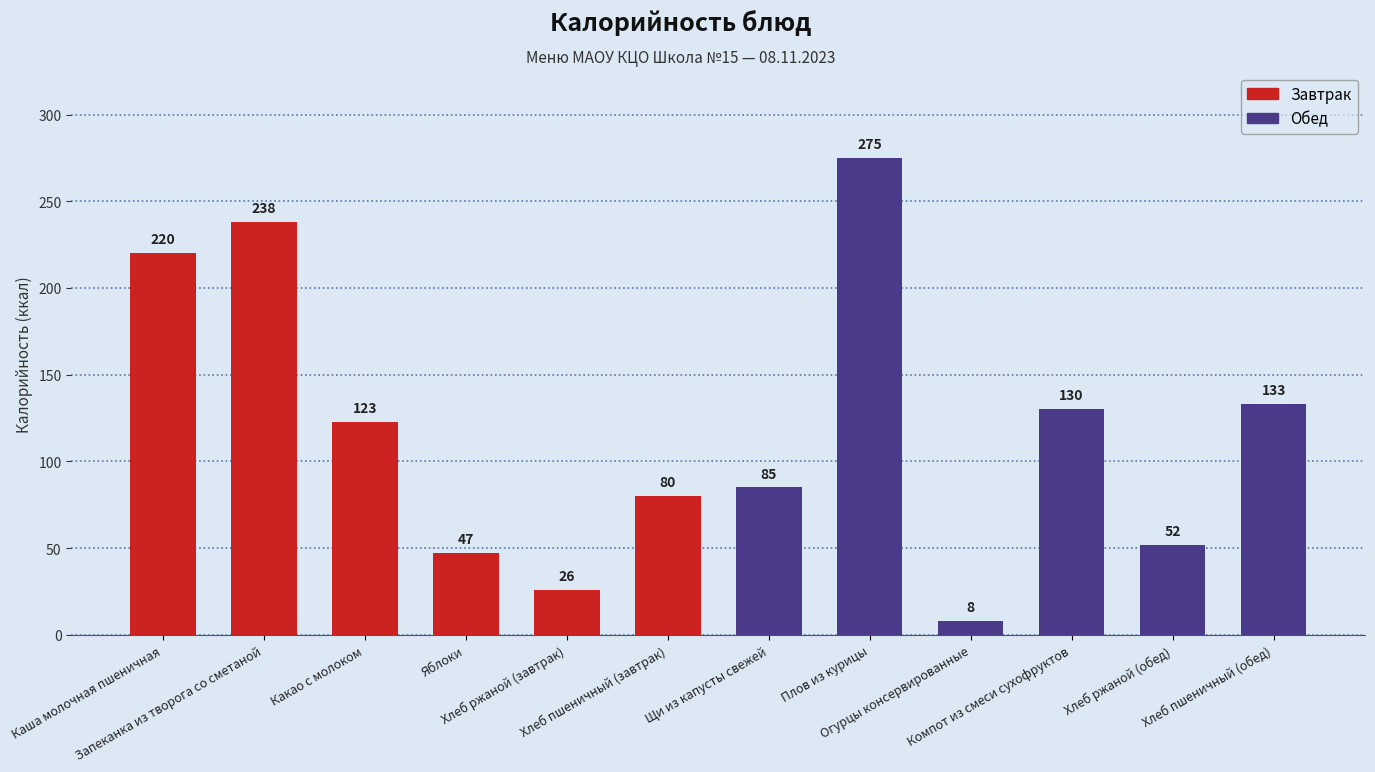

The value at Хлеб пшеничный (обед) is 133. True or false?

True